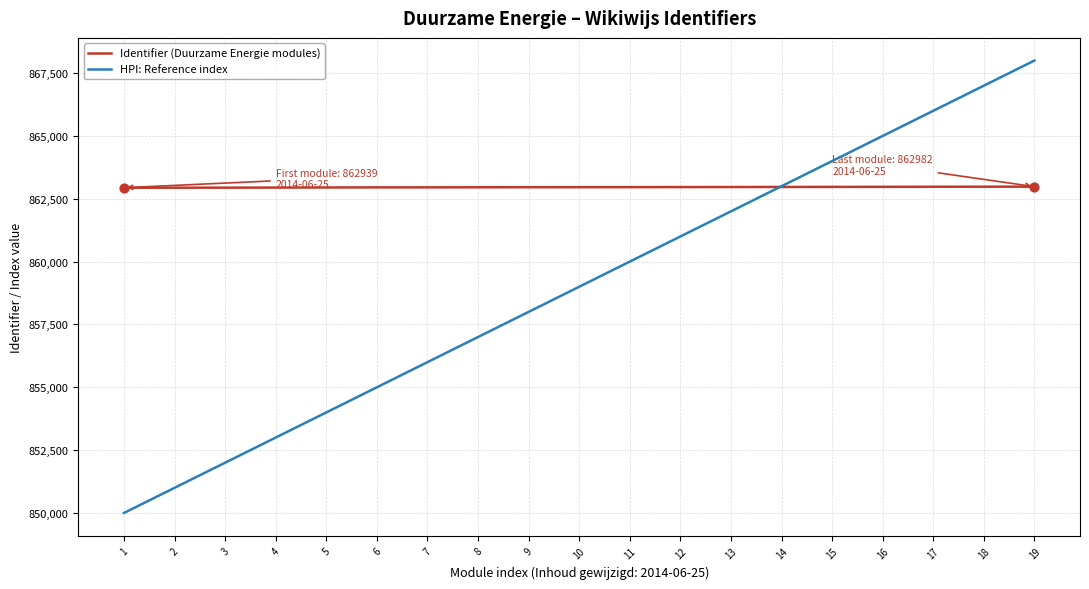

What is the difference between the highest and lowest values at 8?

5957